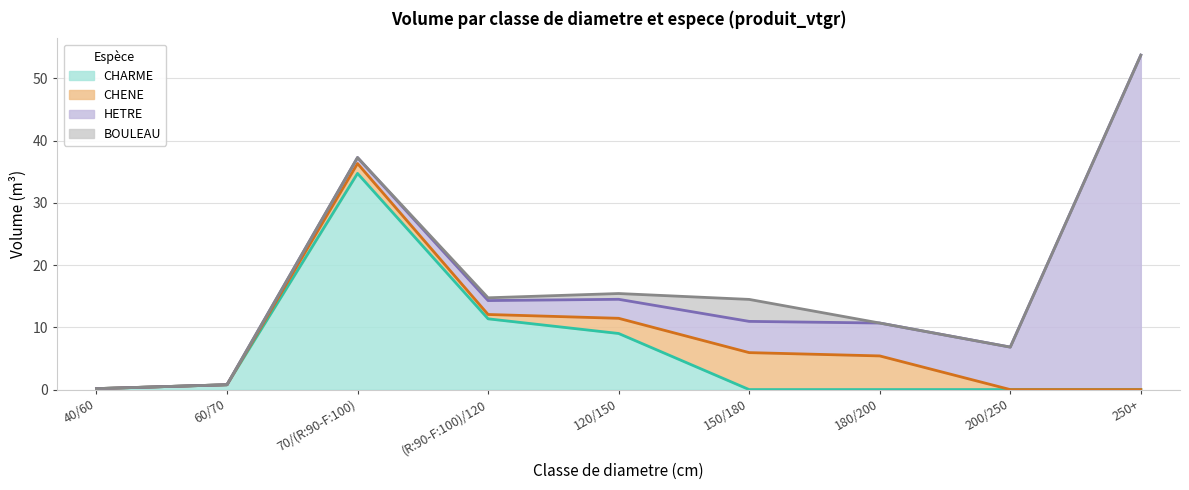

What is the average value of the HETRE series?

8.6